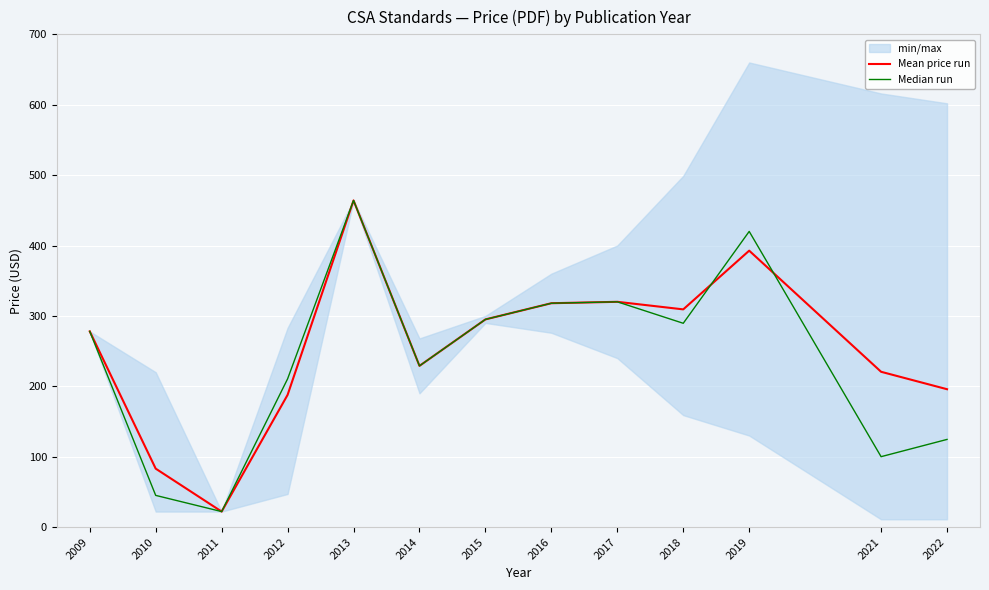

After their last crossing, which series has the higher values: Median run or Mean price run?

Mean price run